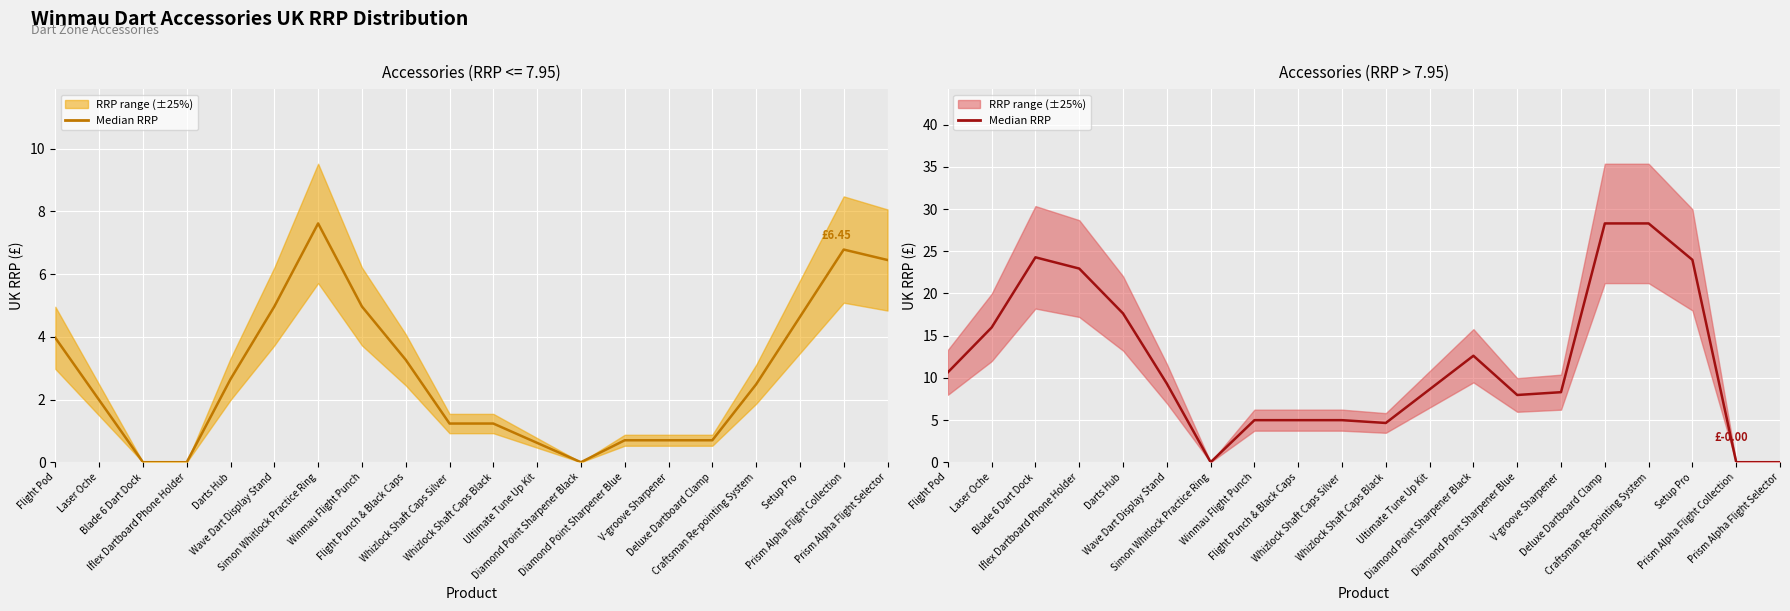

Is it true that the value at Whizlock Shaft Caps Black is 8.1?

False